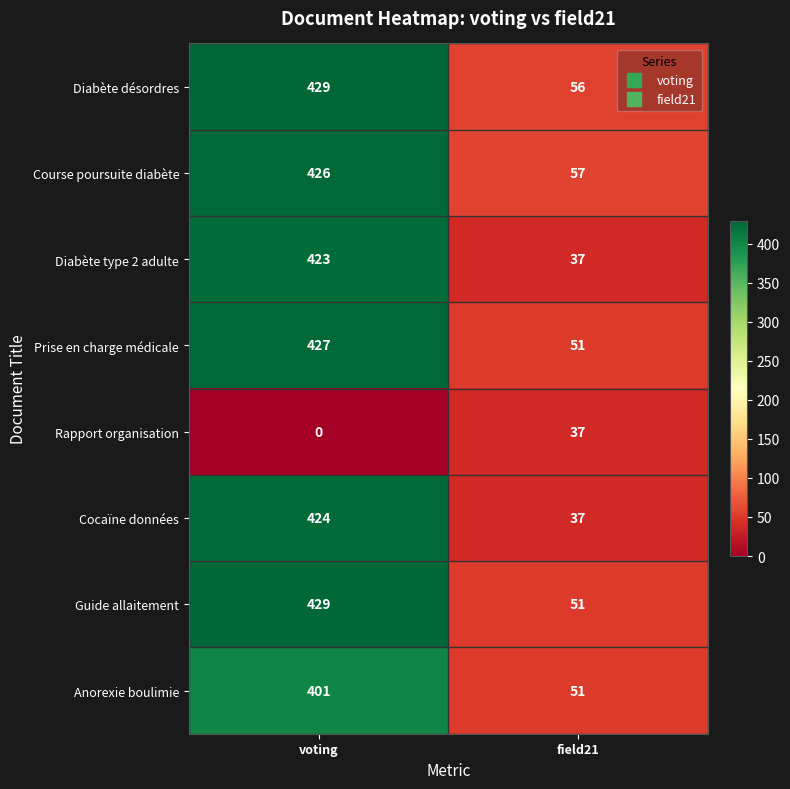

How many categories are shown in the chart?

2